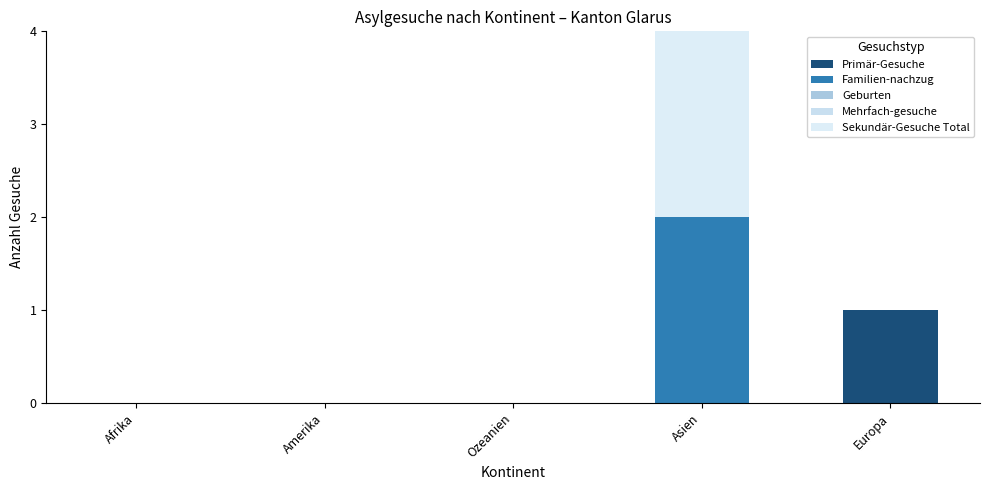

How many distinct data groups are displayed?

3